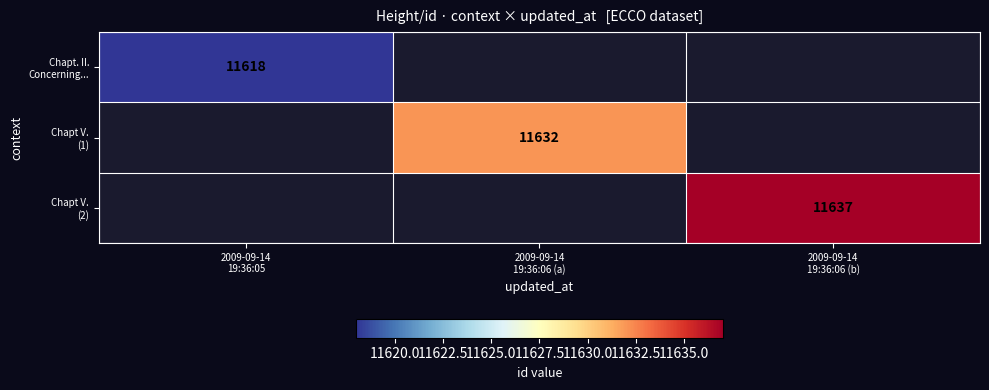

Which category has the highest value in the Chapt. II. Concerning... series?

2009-09-14 19:36:05